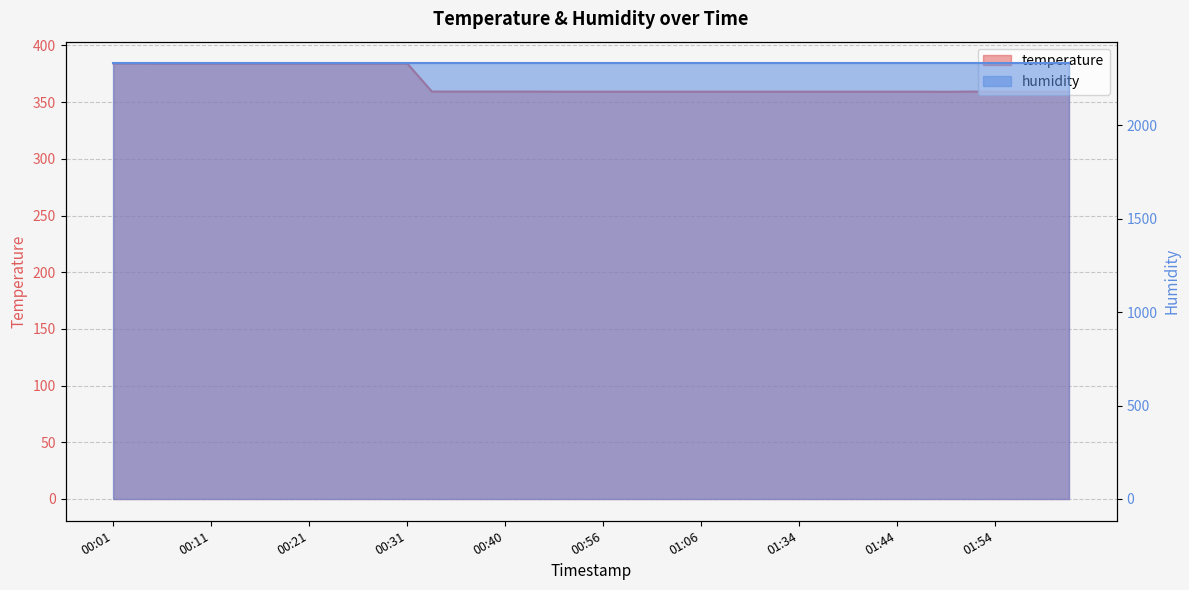

List the labels in order of value, smallest first.

01:49, 01:54, 01:57, 01:59, 02:02, 00:51, 00:54, 00:56, 00:59, 01:01, 01:03, 01:06, 01:08, 01:11, 01:31, 01:34, 01:36, 01:39, 01:42, 01:44, 01:47, 00:33, 00:36, 00:38, 00:40, 00:46, 01:52, 00:06, 00:08, 00:11, 00:13, 00:16, 00:18, 00:21, 00:23, 00:26, 00:28, 00:31, 00:01, 00:03